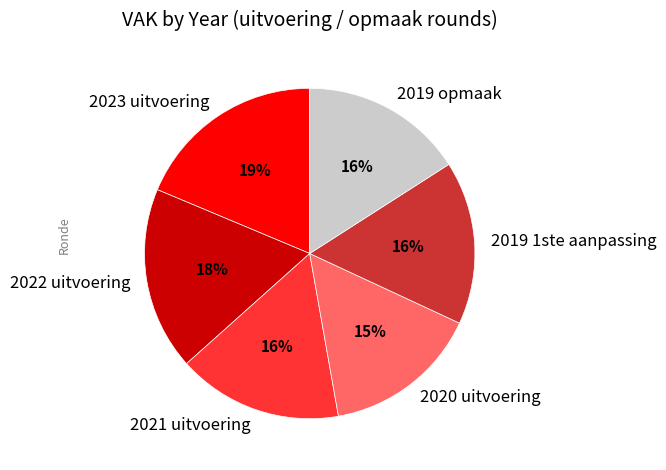

True or false: 2021 uitvoering accounts for 16% of the total.

True